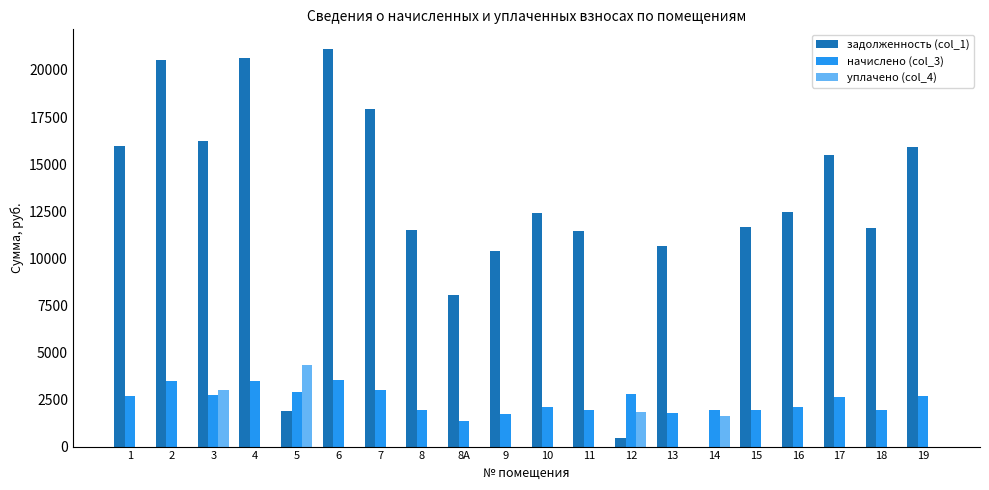

How many categories are shown in the chart?

20